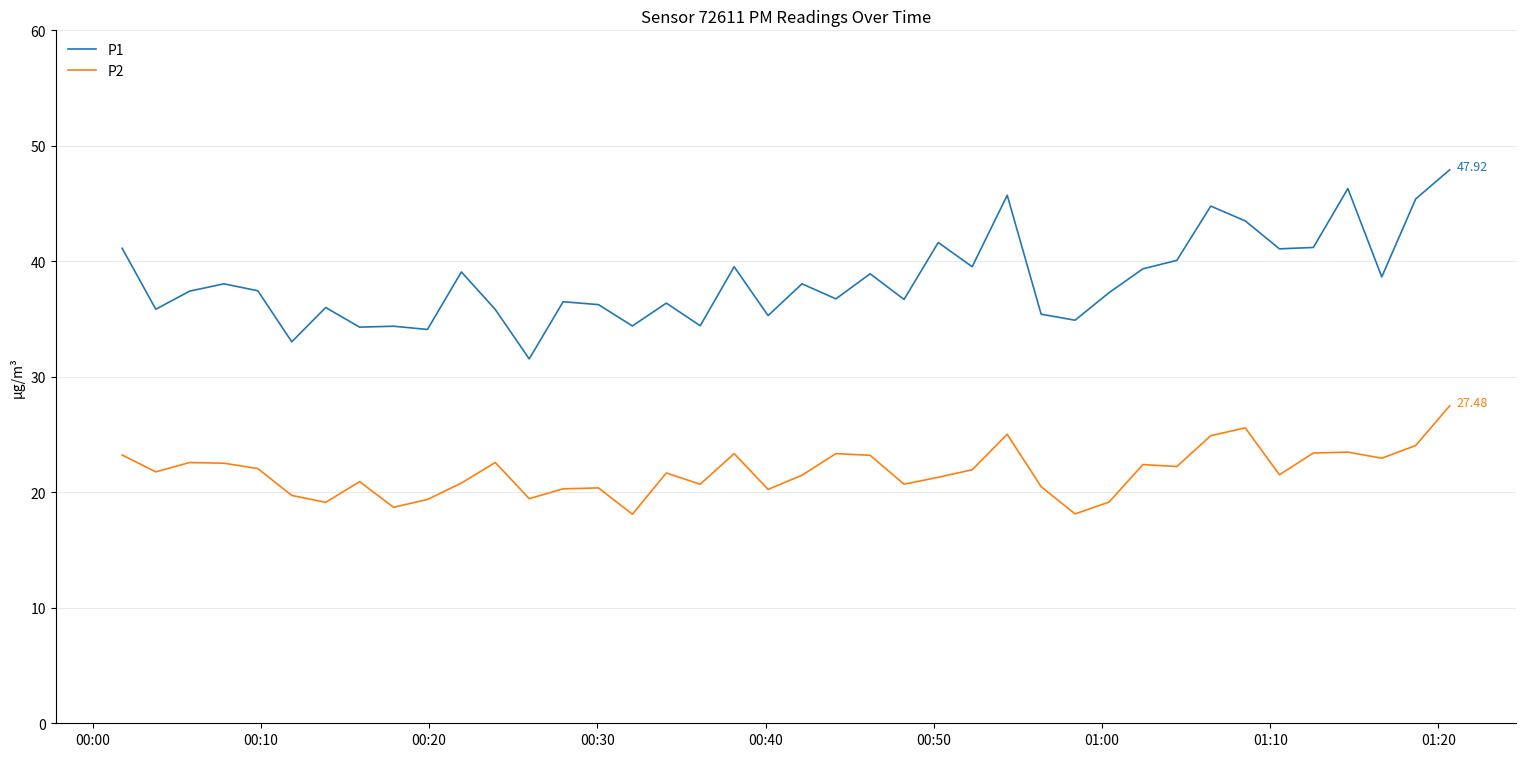

How many lines are shown in the chart?

2